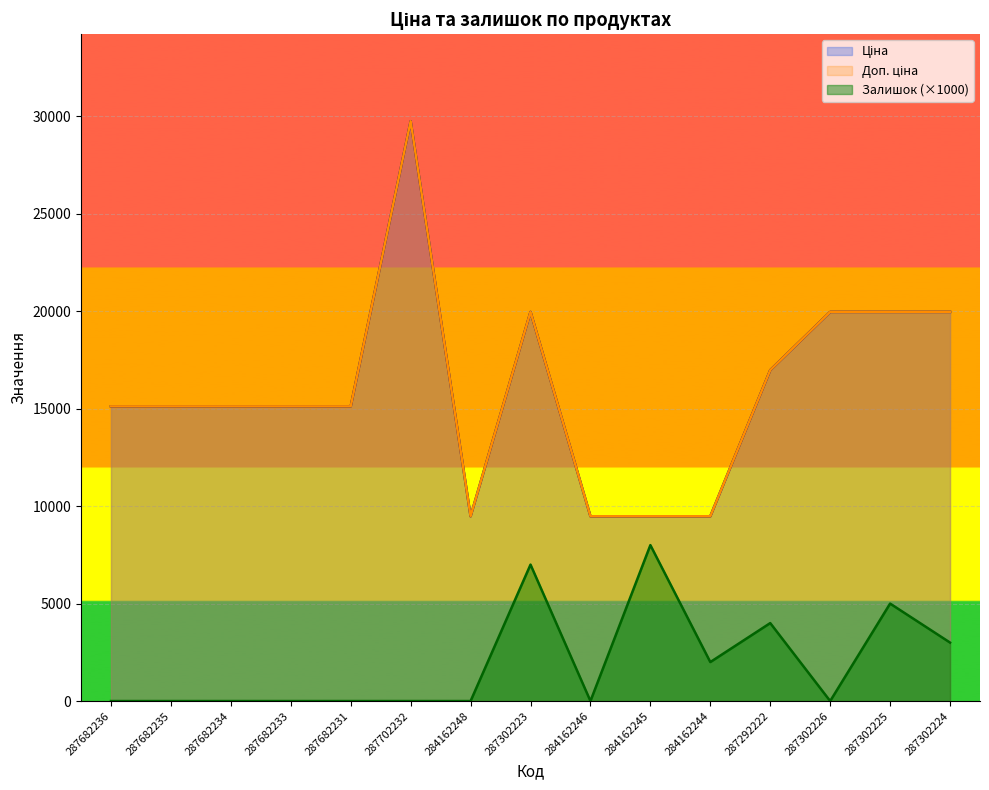

Reading left to right, what are all the values shown in this chart?

Ціна: 15120.0	15120.0	15120.0	15120.0	15120.0	29747.2	9480.1	19964.2	9480.1	9480.1	9480.1	16976.3	19964.2	19964.2	19964.2
Доп. ціна: 15120.0	15120.0	15120.0	15120.0	15120.0	29747.2	9480.1	19964.2	9480.1	9480.1	9480.1	16976.3	19964.2	19964.2	19964.2
Залишок: 0.0	0.0	0.0	0.0	0.0	0.0	0.0	7000.0	0.0	8000.0	2000.0	4000.0	0.0	5000.0	3000.0